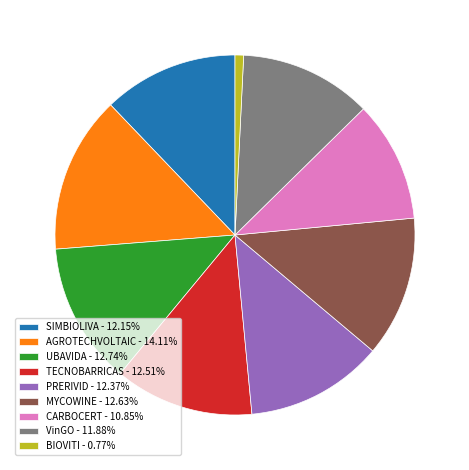

How many segments does this pie chart have?

9